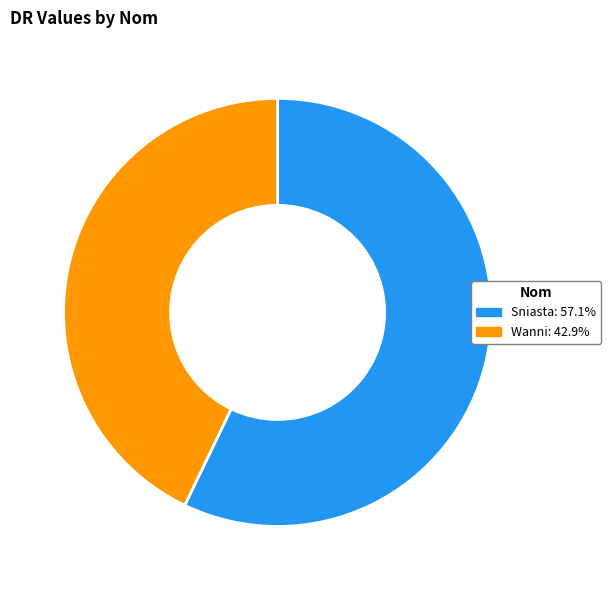

Combined, do Sniasta: 57.1% and Wanni: 42.9% account for over 50%?

Yes